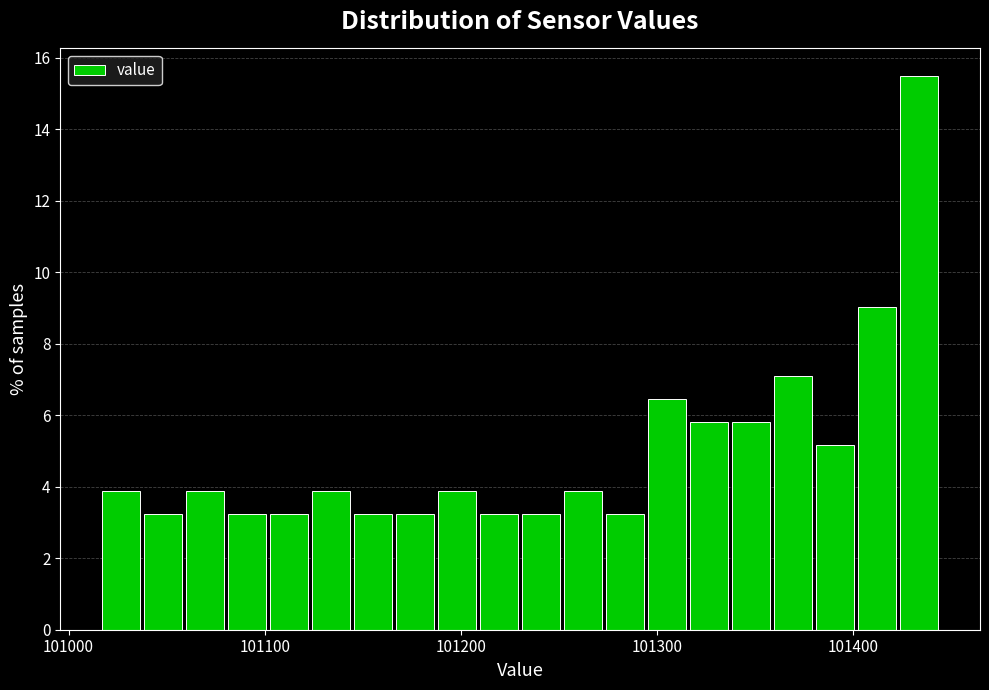

Read against the x-axis, roughly where is the centre of the tallest bar?

101430